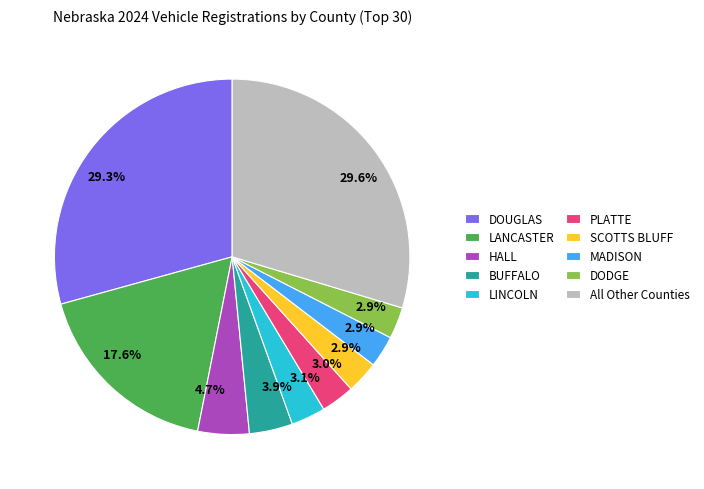

Is there any slice that represents more than half of the pie?

No